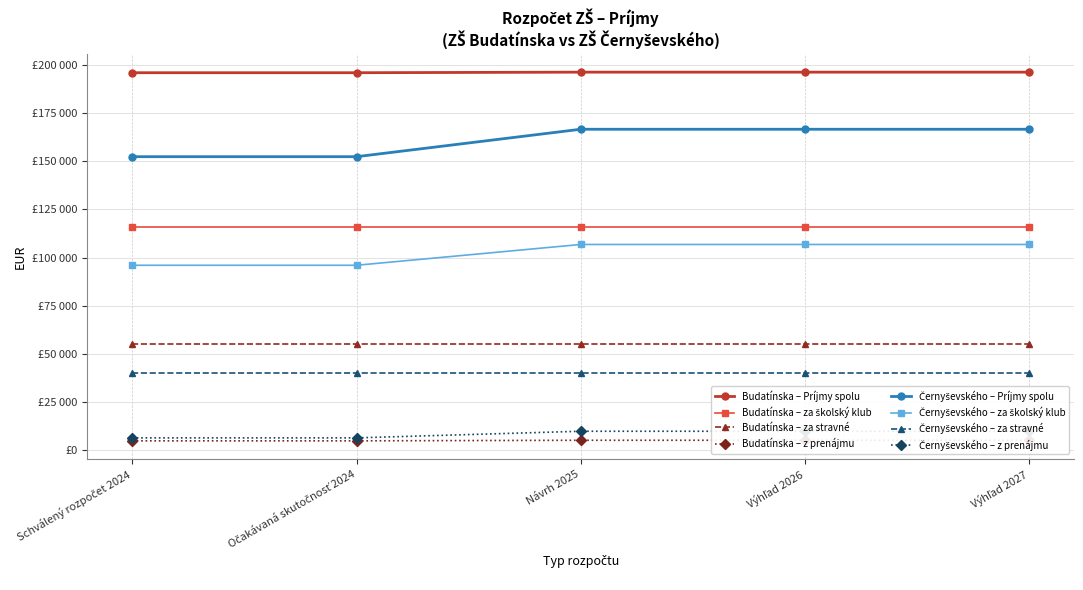

What is the difference between the maximum and minimum values in the v tom z prenajatých priestorov series?

1540